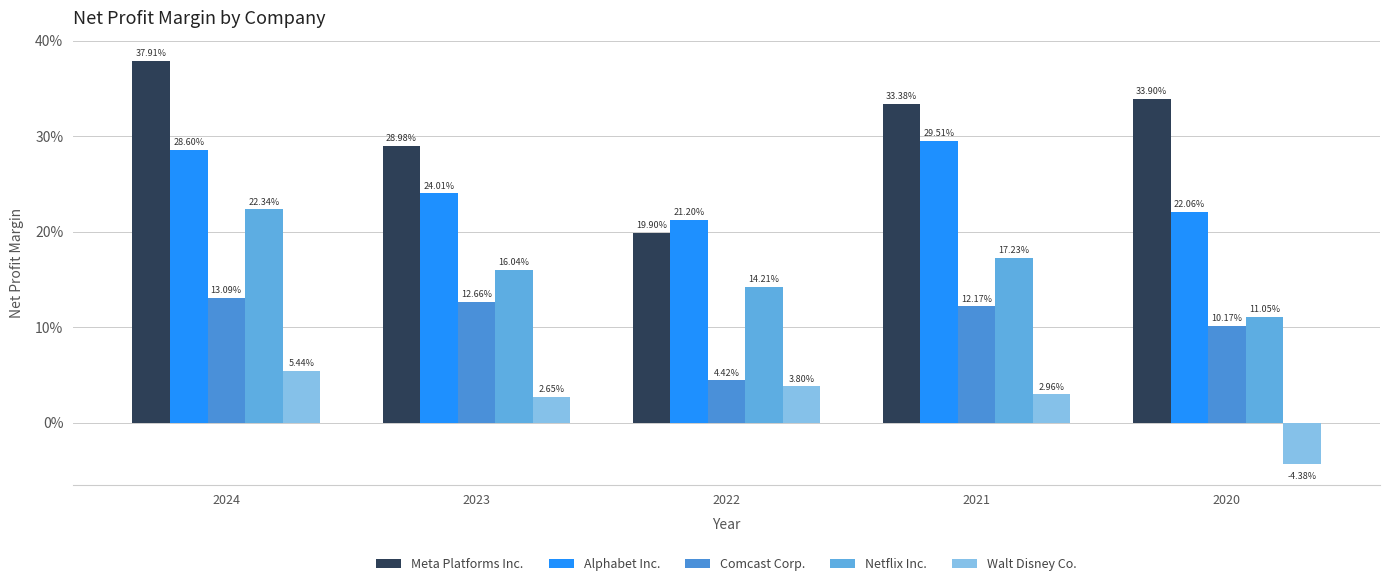

What is the sum of all Meta Platforms Inc. values?

1.5